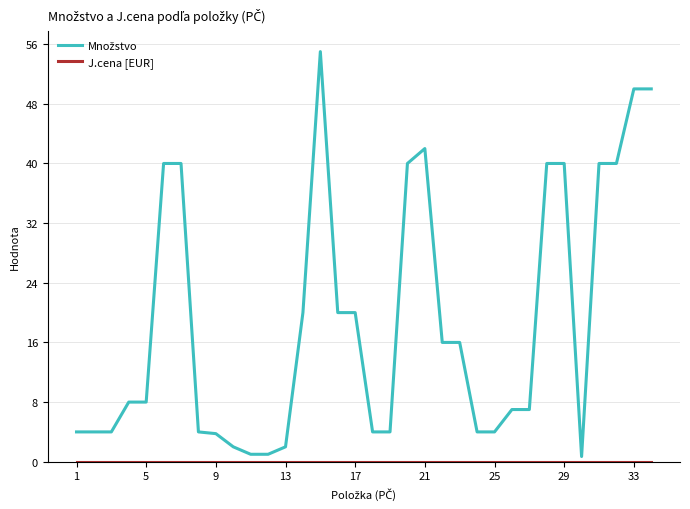

What is the maximum value shown in the chart?

55.0